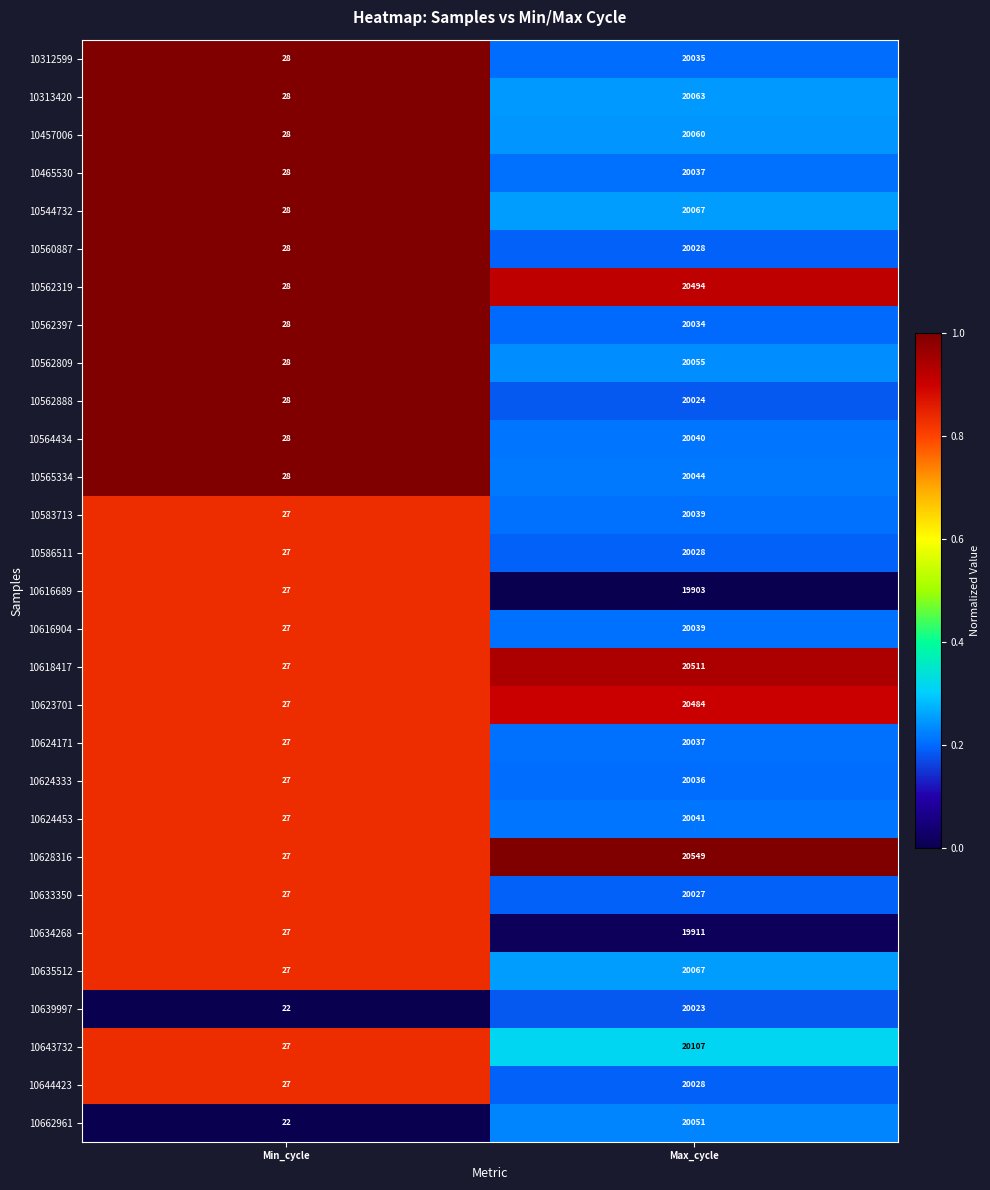

What value does the 10635512 series have at Min_cycle?

27